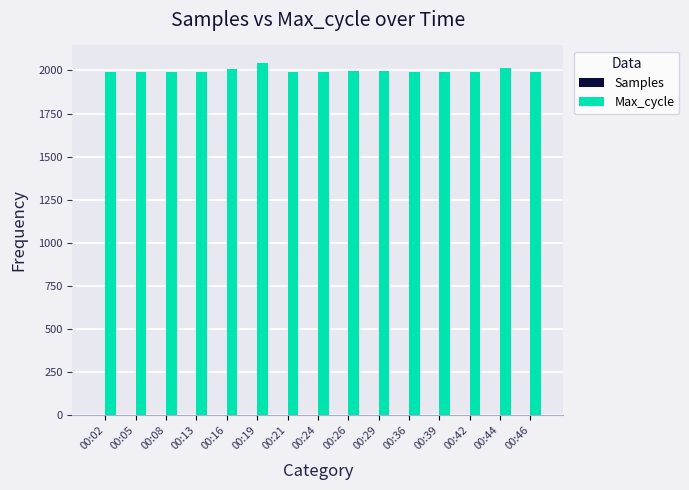

What is the total value across all series at 00:02?

1996.5